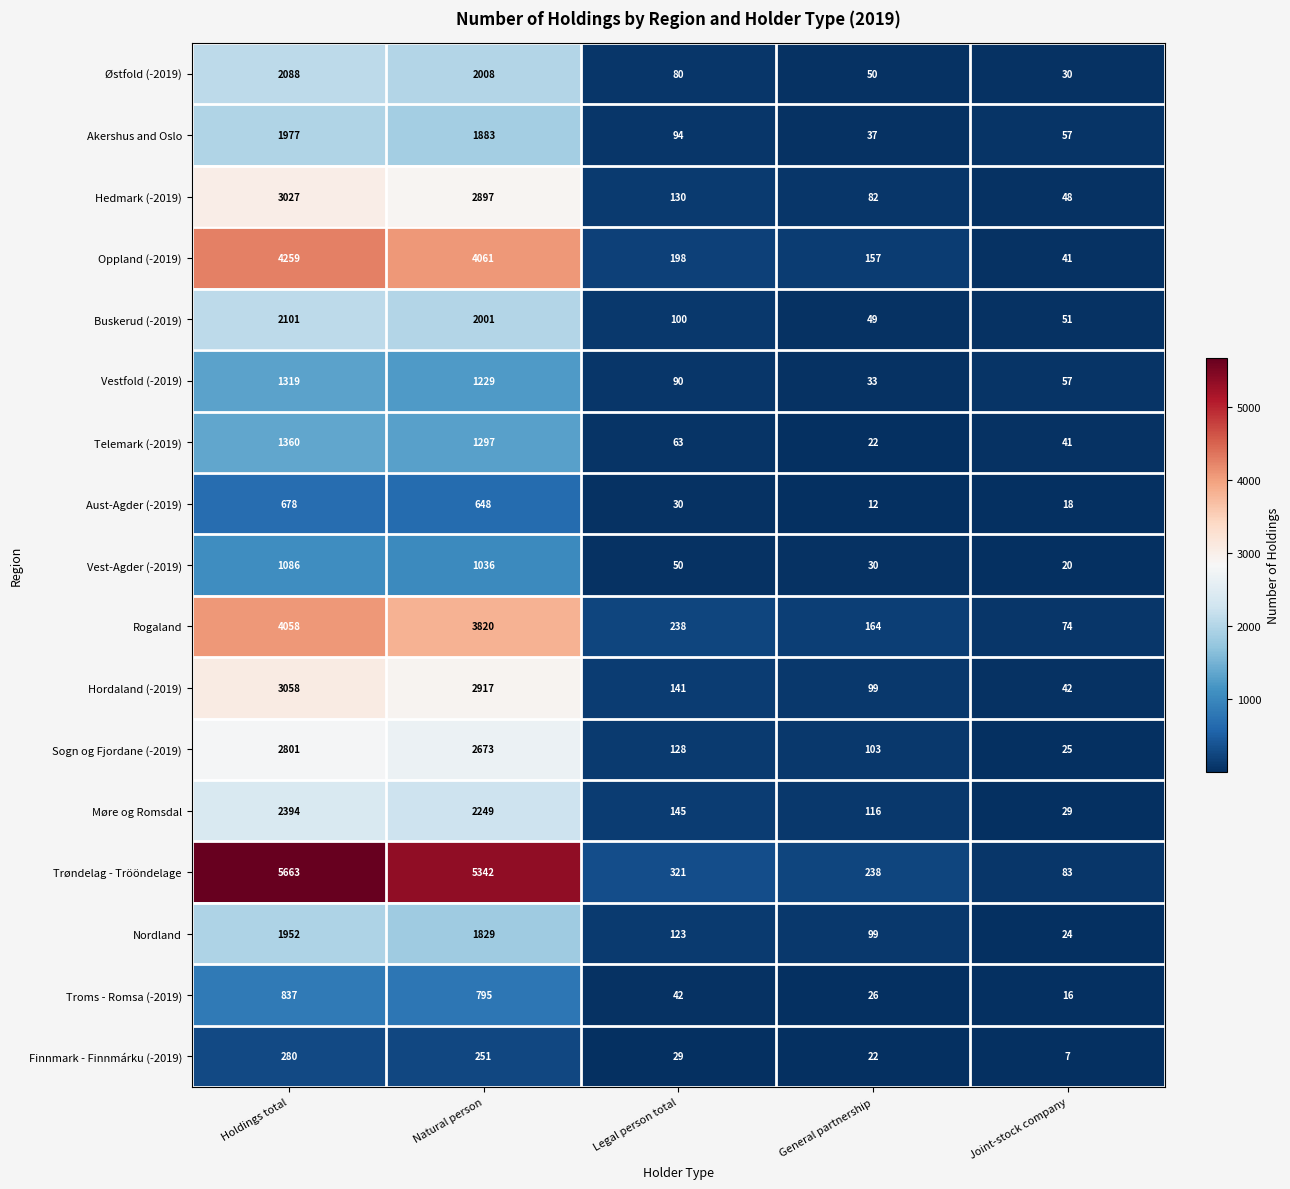

Which series has the widest spread of values?

Trøndelag - Trööndelage